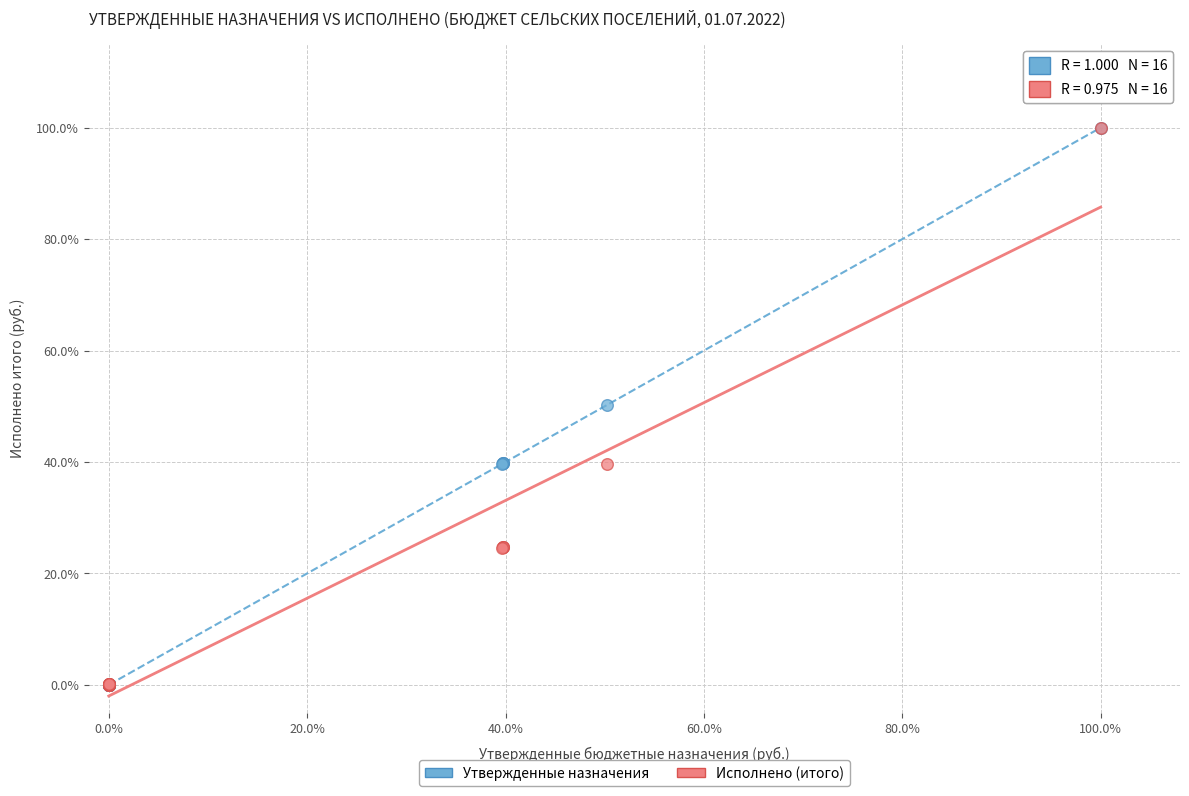

What are all the series names shown in the legend?

Утвержденные назначения, Исполнено (итого)